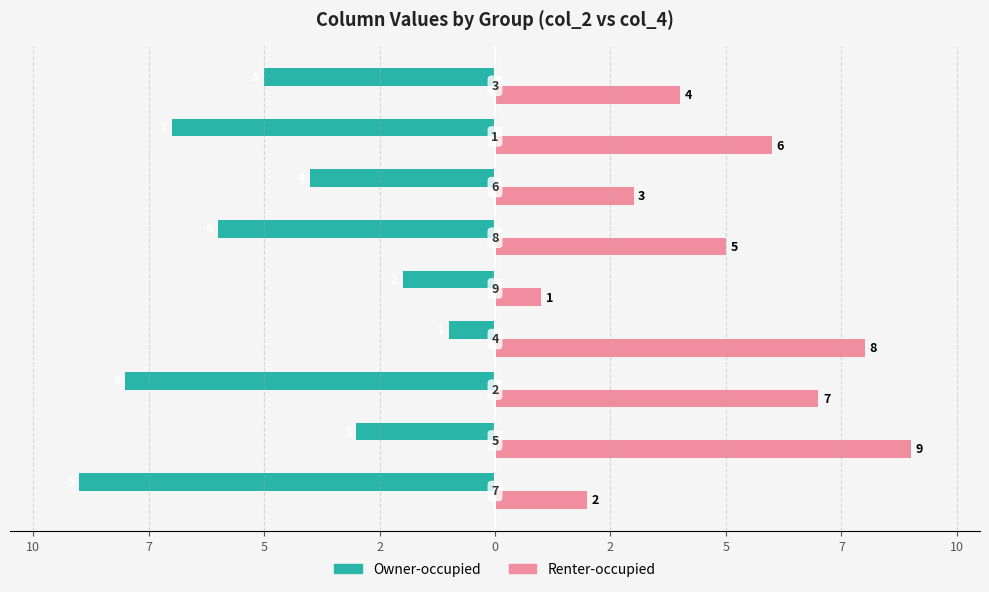

What are all the series names shown in the legend?

Owner-occupied, Renter-occupied